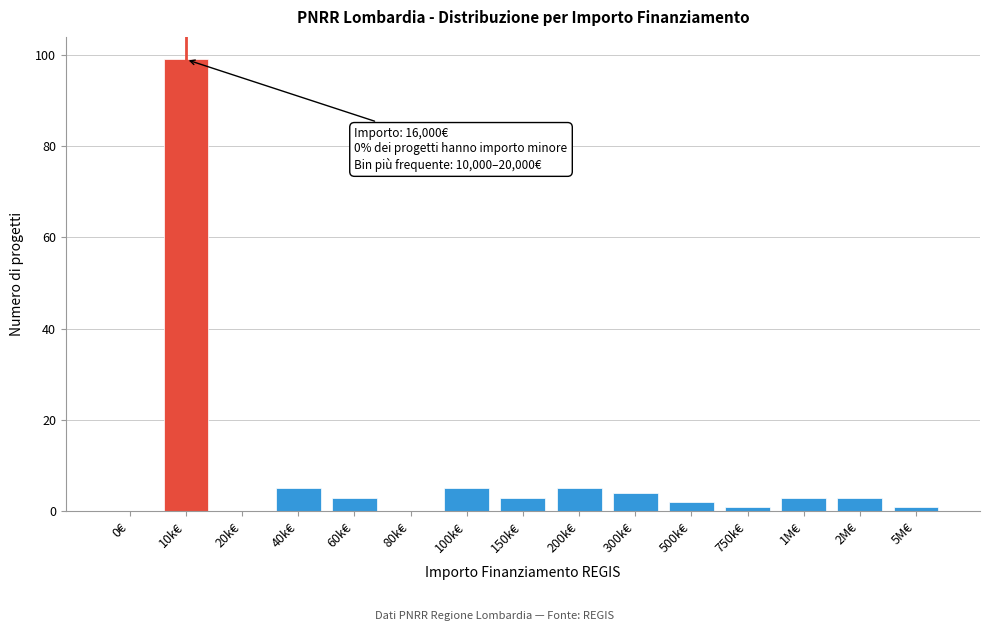

Reading left to right, what are all the values shown in this chart?

0€=0	10k€=99	20k€=0	40k€=5	60k€=3	80k€=0	100k€=5	150k€=3	200k€=5	300k€=4	500k€=2	750k€=1	1M€=3	2M€=3	5M€=1